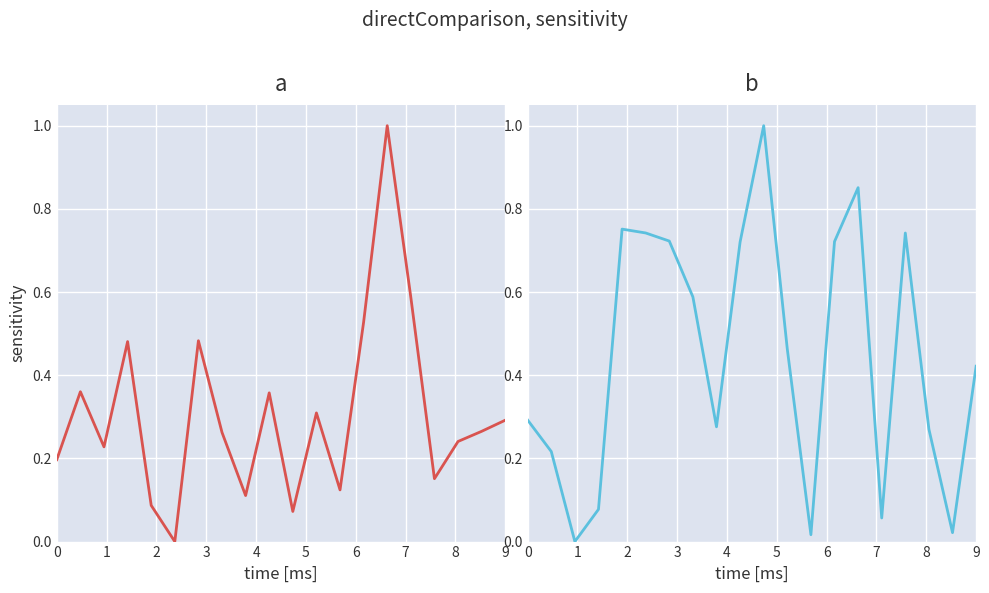

Rank the series by their maximum value, from highest to lowest.

dnbrad, satz